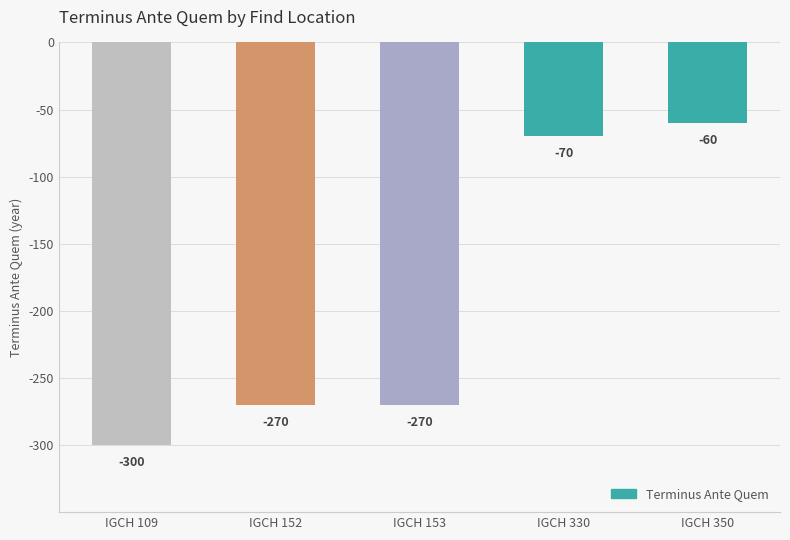

How many data points are above -270?

2